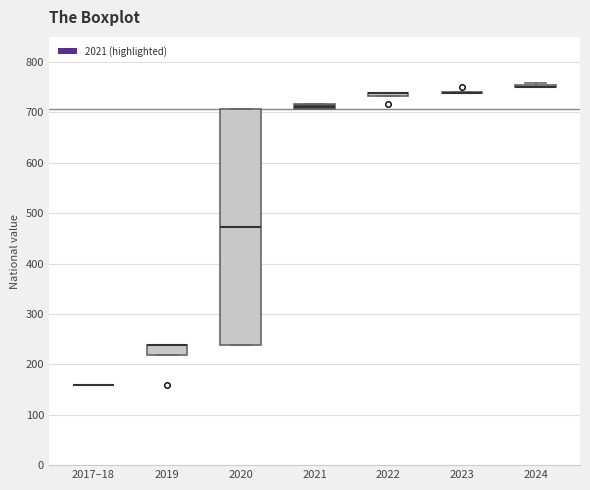

Comparing the boxes themselves (not the whiskers), which one is the tallest?

2020